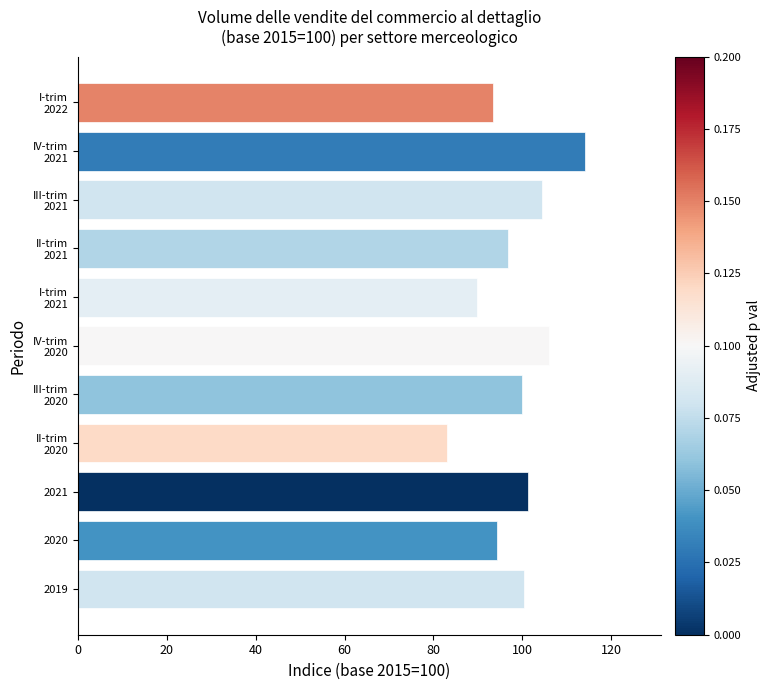

What is the difference between the maximum and minimum values?

31.0